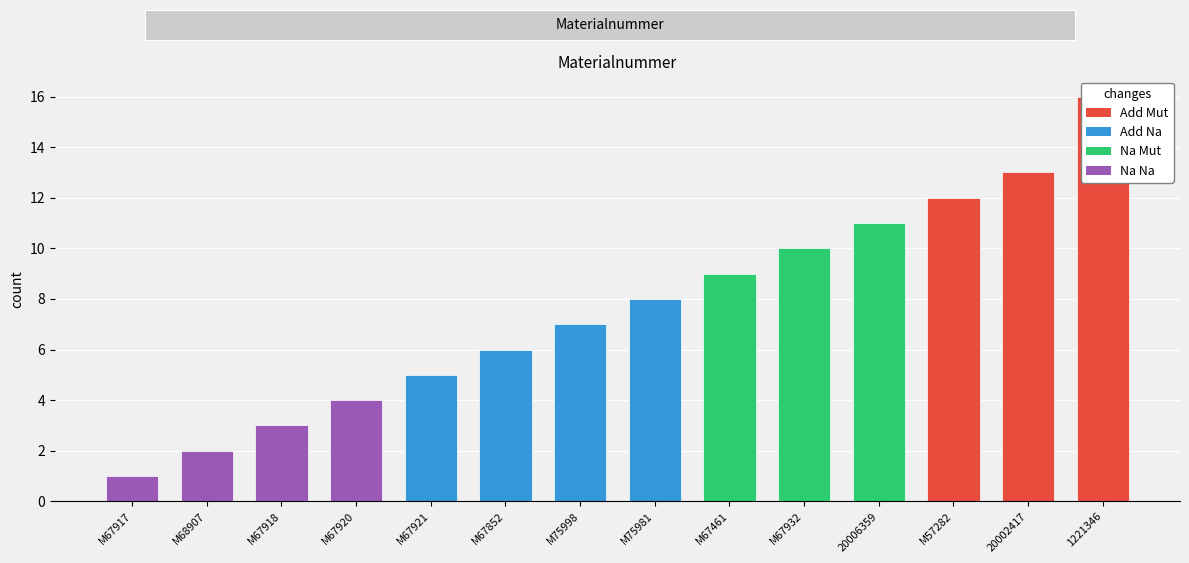

What is the difference between the values at 20006359 and 1221346?

5